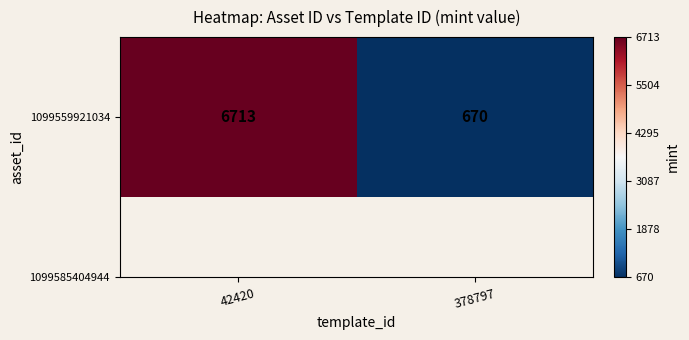

Reading left to right, what are all the values shown in this chart?

42420=6713	378797=670